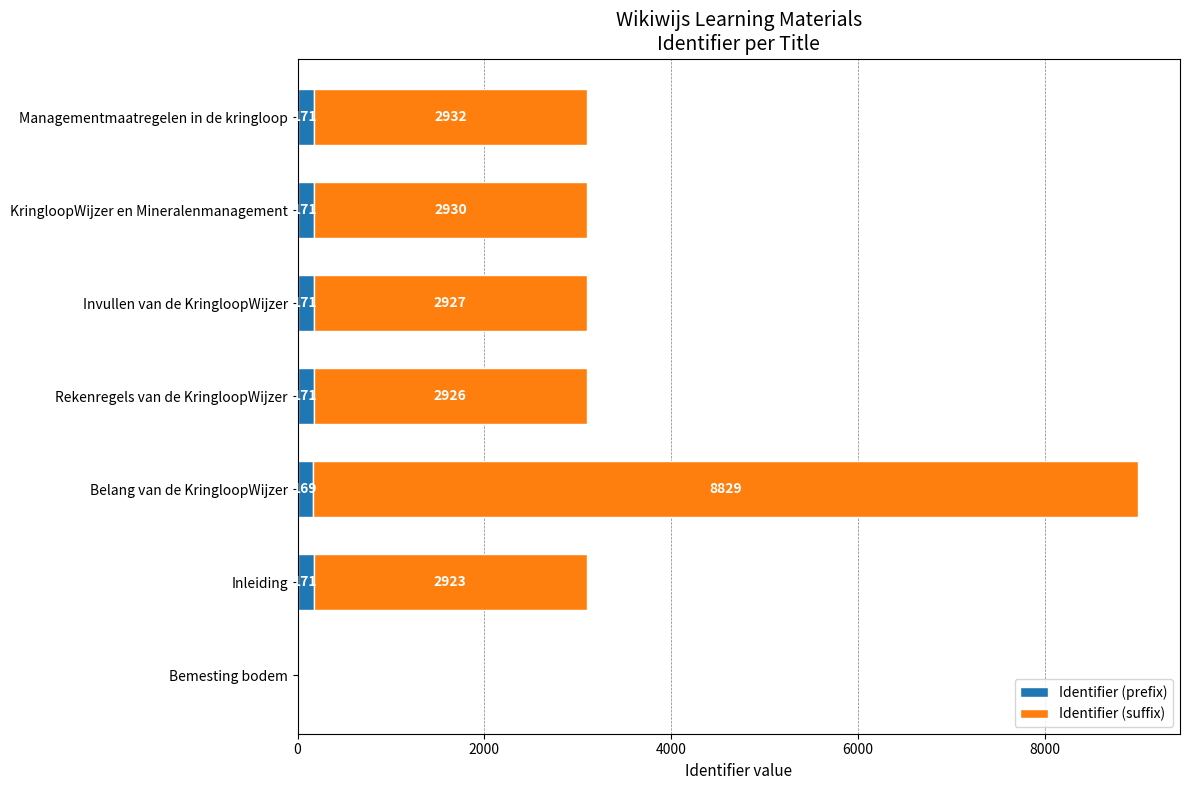

Where is Identifier (prefix) nearest to the value 85?

Belang van de KringloopWijzer